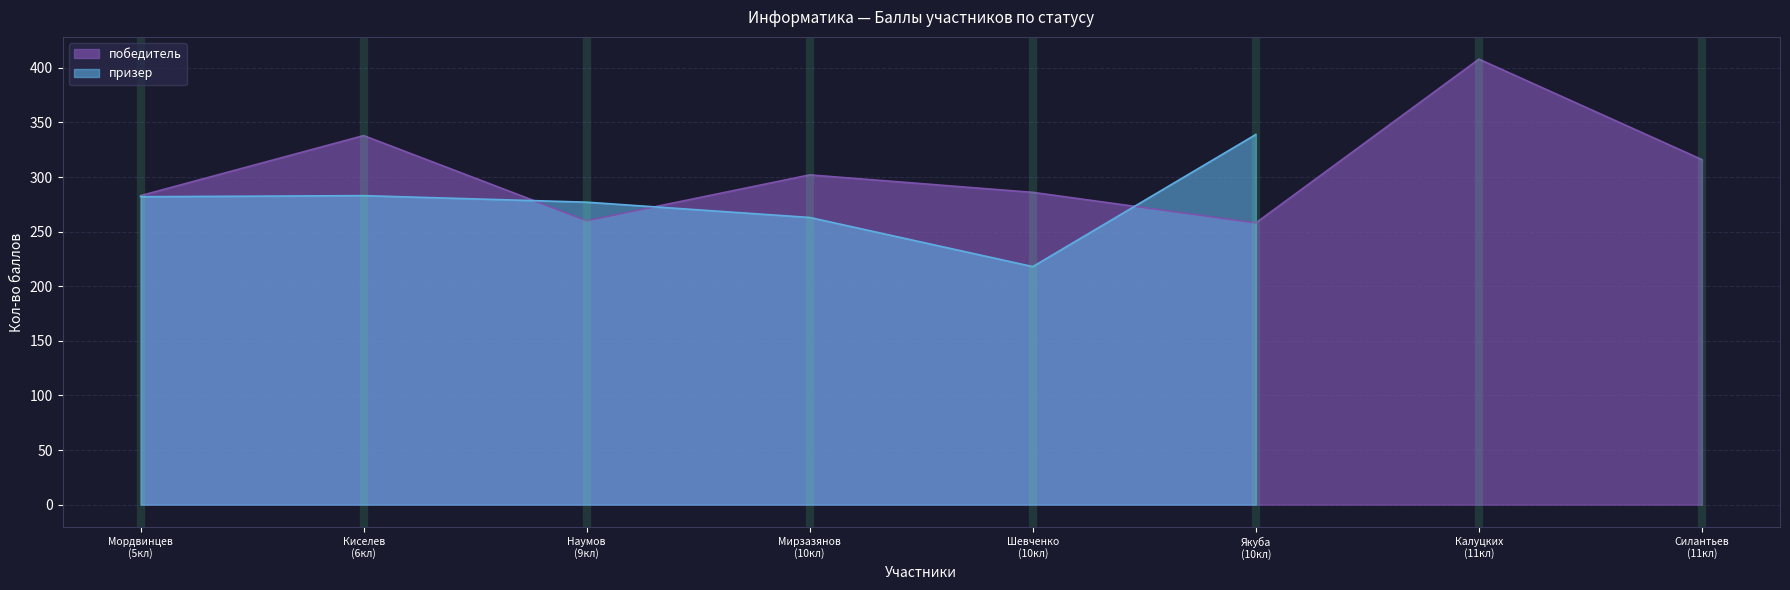

What is the maximum value for победитель?

408